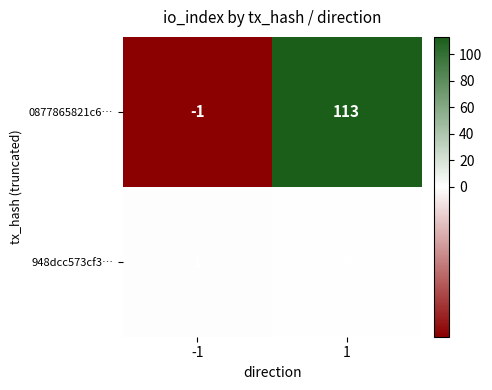

Which series changed the most between -1 and 1?

0877865821c6…